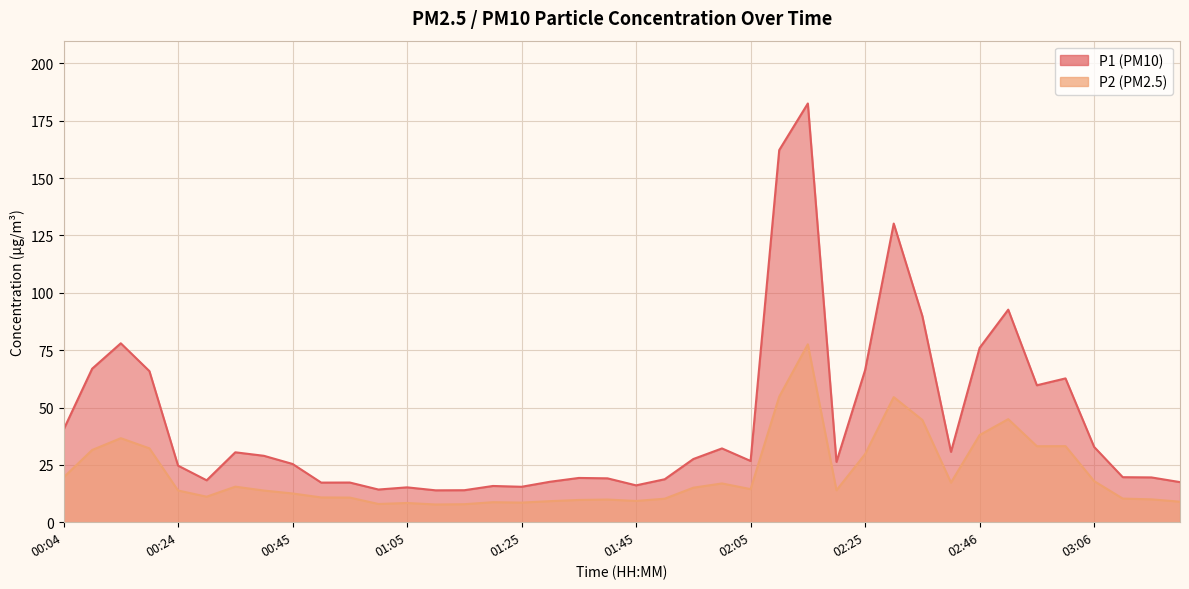

What is the sum of the P1 values at 02:46 and 02:36?

165.9